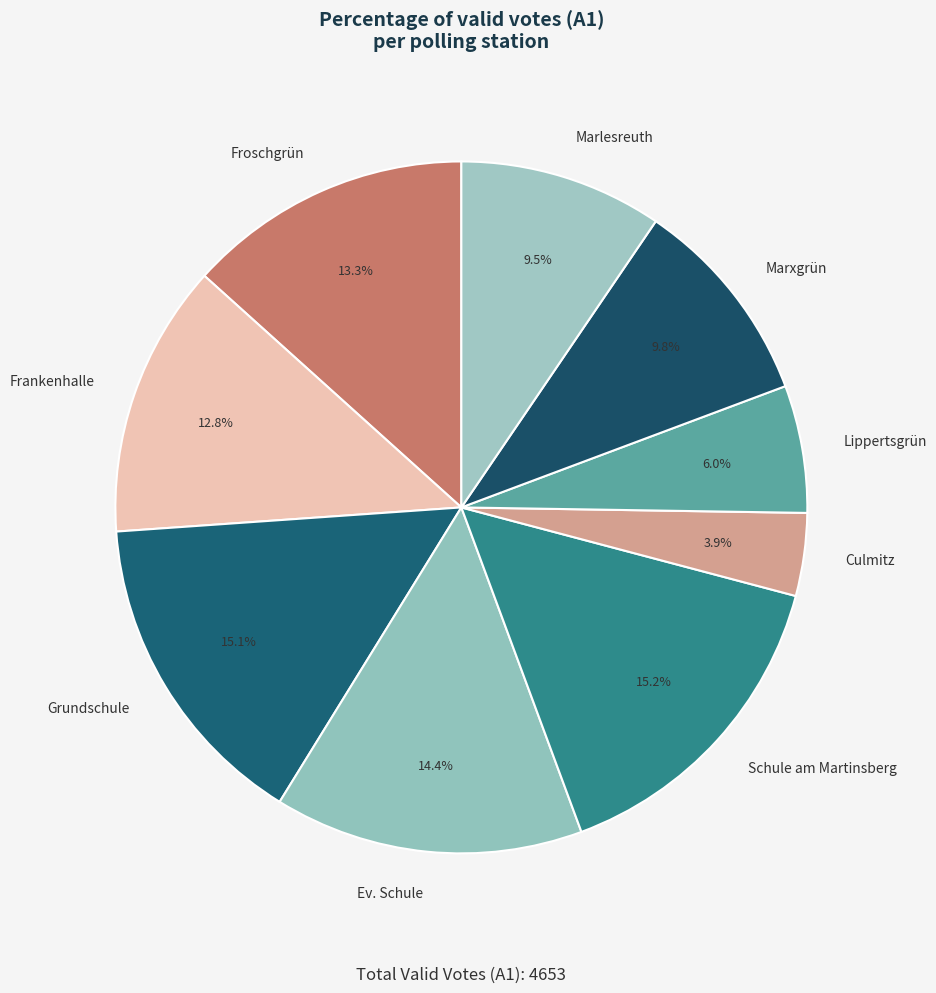

Approximately how many times larger is the value at Schule am Martinsberg compared to Culmitz?

3.9